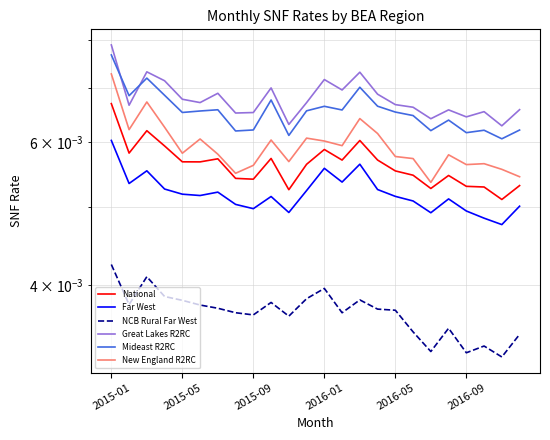

Reading right to left, extract all data points from this chart.

National: 0.0	0.0	0.0	0.0	0.0	0.0	0.0	0.0	0.0	0.0	0.0	0.0	0.0	0.0	0.0	0.0	0.0	0.0	0.0	0.0	0.0	0.0	0.0	0.0
Far West: 0.0	0.0	0.0	0.0	0.0	0.0	0.0	0.0	0.0	0.0	0.0	0.0	0.0	0.0	0.0	0.0	0.0	0.0	0.0	0.0	0.0	0.0	0.0	0.0
NCB Rural Far West: 0.0	0.0	0.0	0.0	0.0	0.0	0.0	0.0	0.0	0.0	0.0	0.0	0.0	0.0	0.0	0.0	0.0	0.0	0.0	0.0	0.0	0.0	0.0	0.0
Great Lakes R2RC: 0.0	0.0	0.0	0.0	0.0	0.0	0.0	0.0	0.0	0.0	0.0	0.0	0.0	0.0	0.0	0.0	0.0	0.0	0.0	0.0	0.0	0.0	0.0	0.0
Mideast R2RC: 0.0	0.0	0.0	0.0	0.0	0.0	0.0	0.0	0.0	0.0	0.0	0.0	0.0	0.0	0.0	0.0	0.0	0.0	0.0	0.0	0.0	0.0	0.0	0.0
New England R2RC: 0.0	0.0	0.0	0.0	0.0	0.0	0.0	0.0	0.0	0.0	0.0	0.0	0.0	0.0	0.0	0.0	0.0	0.0	0.0	0.0	0.0	0.0	0.0	0.0